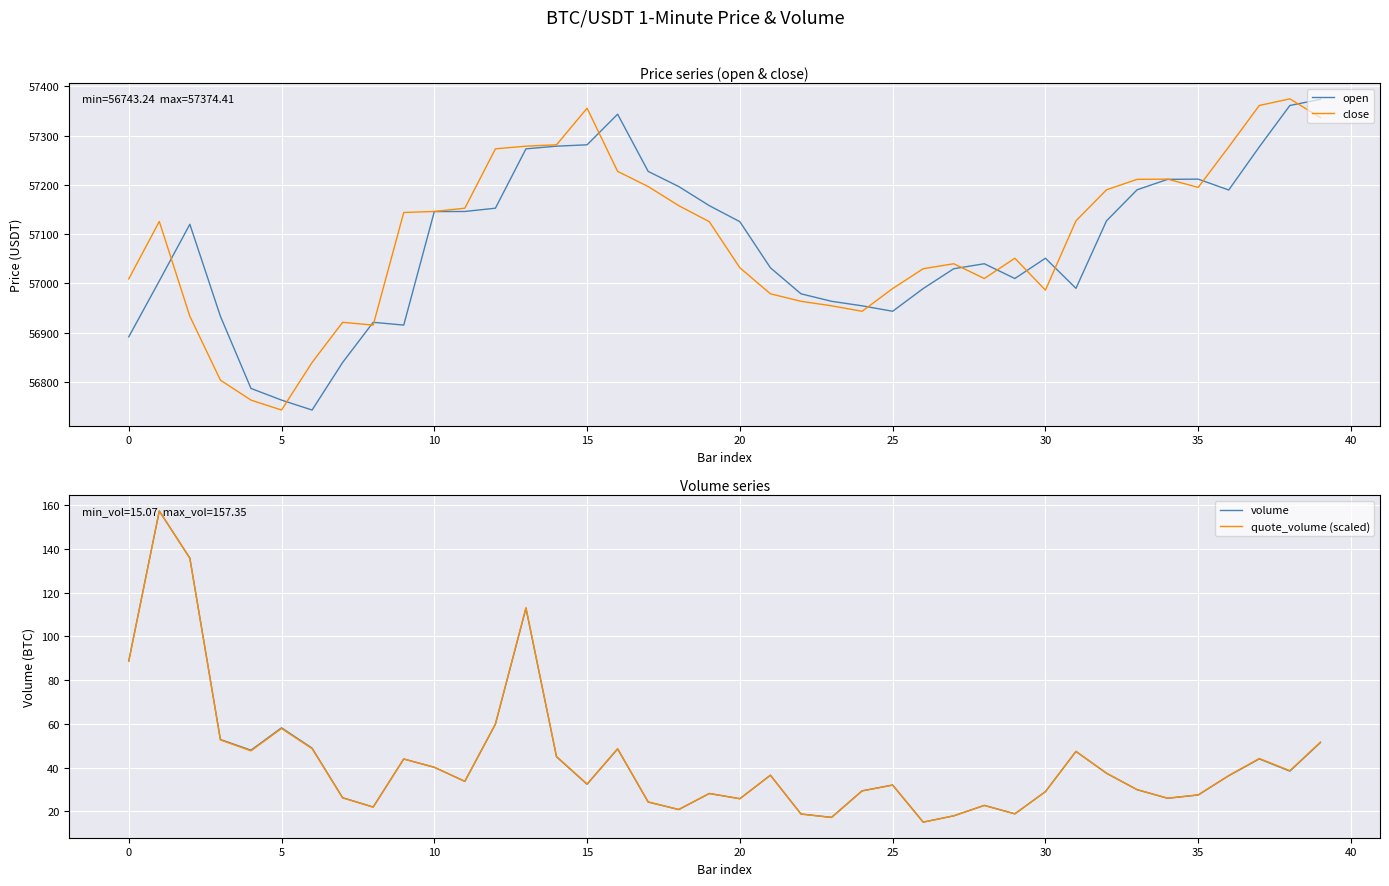

Is this an area chart (filled region under the line)?

No